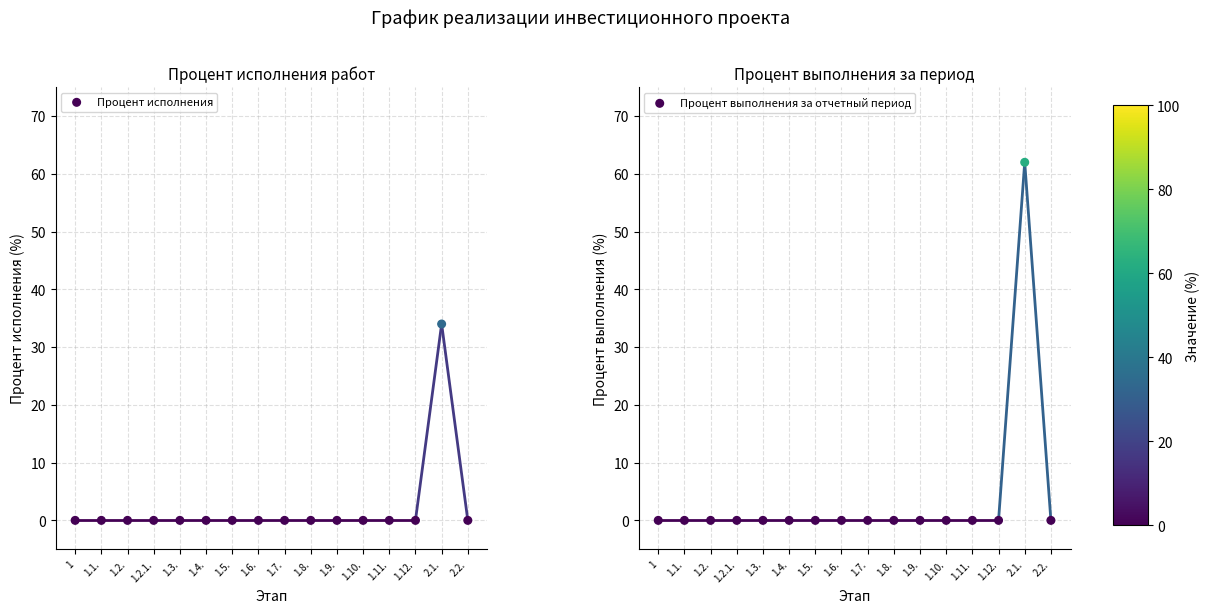

Which series reaches the minimum Y coordinate?

Процент исполнения